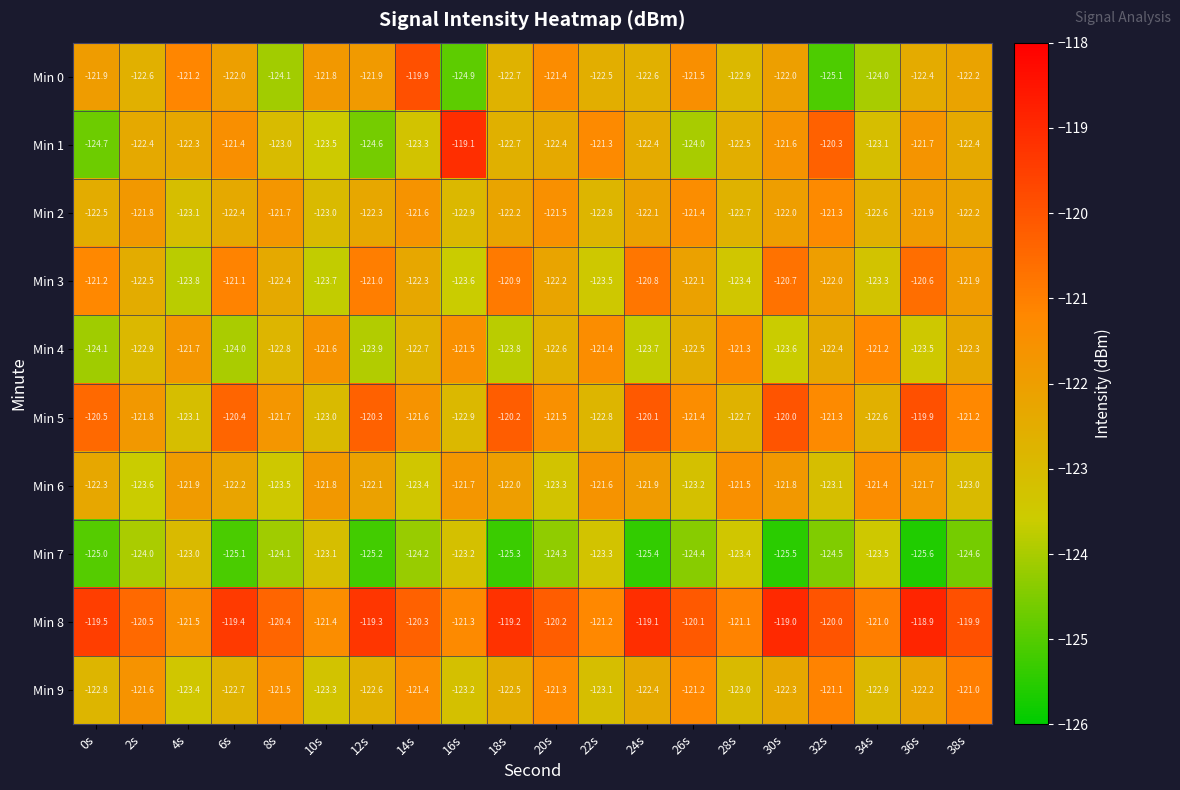

Which series has the largest total across all categories?

Min 8